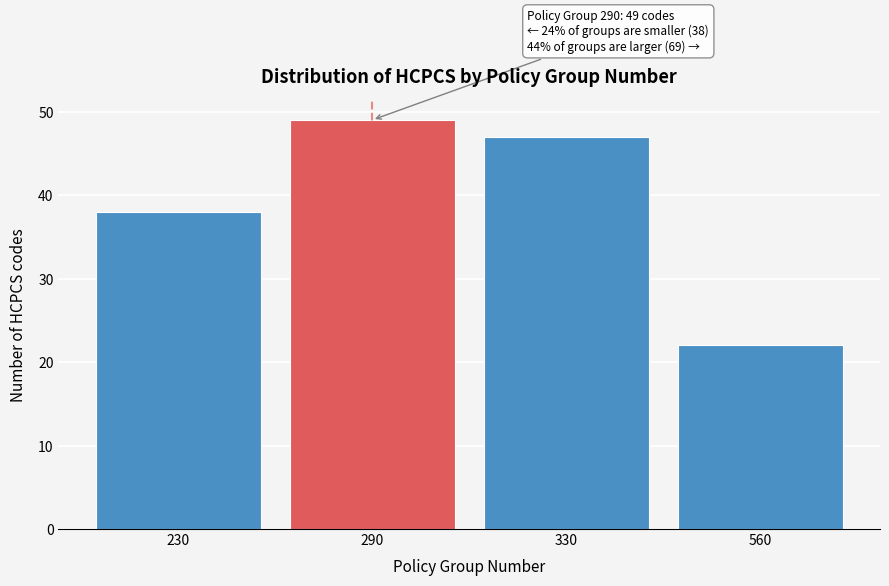

Reading left to right, transcribe all the data shown in this chart.

230=38	290=49	330=47	560=22